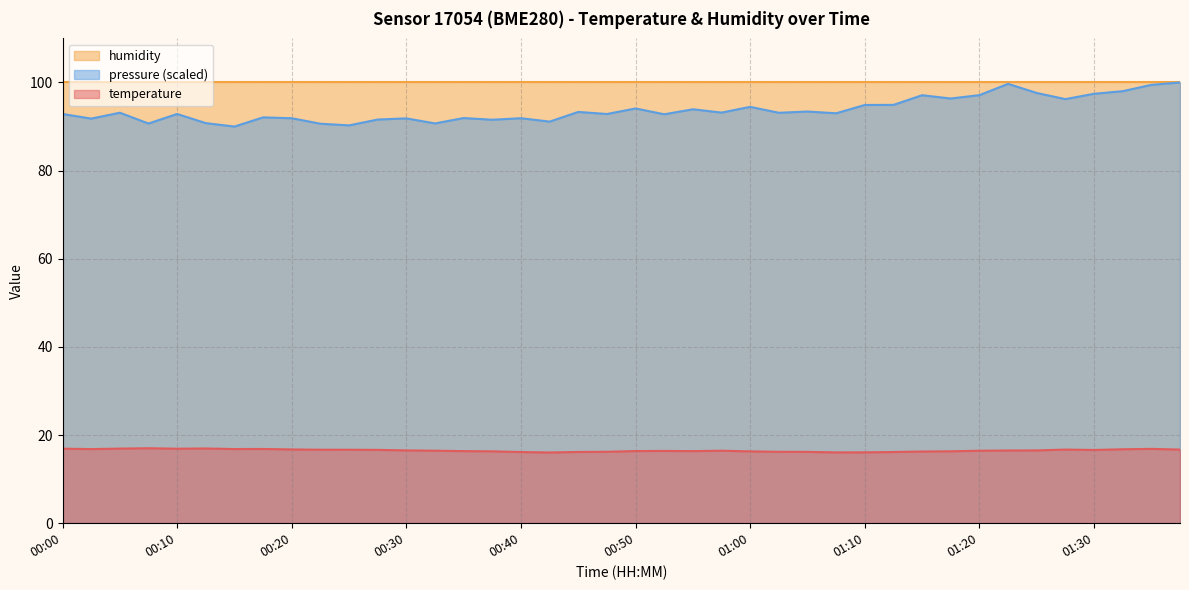

At which category does temperature reach its first local peak?

00:08